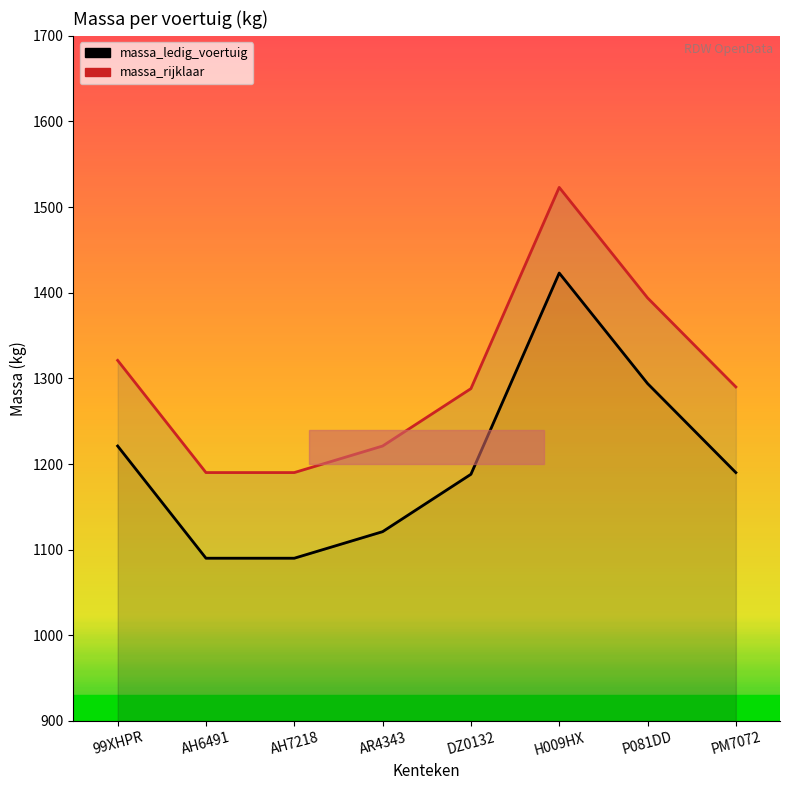

True or false: massa_rijklaar and massa_ledig_voertuig intersect in this chart.

False